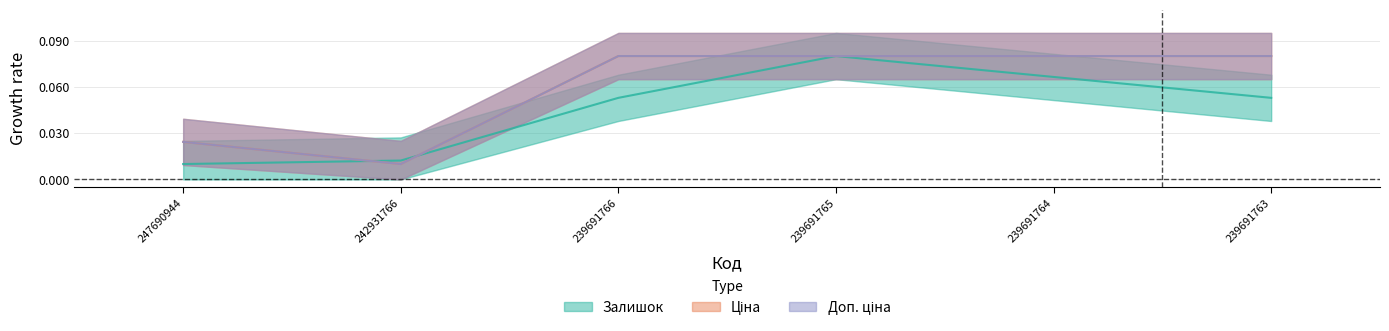

True or false: Ціна has a value of 0.0 at 247690944.

False